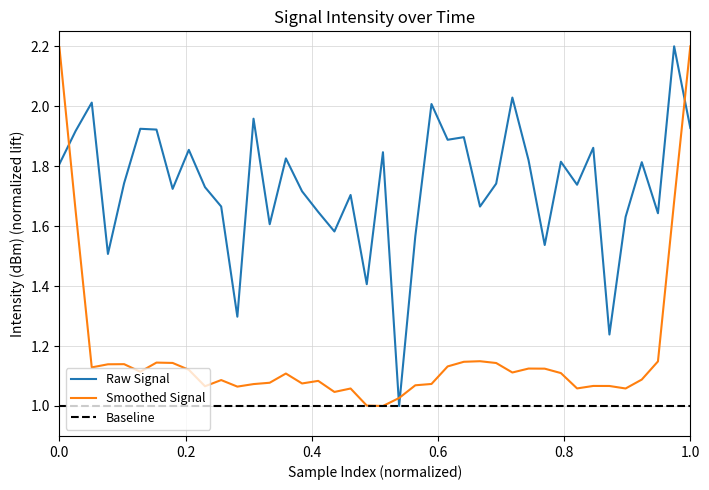

What is the greatest value displayed?

2.2